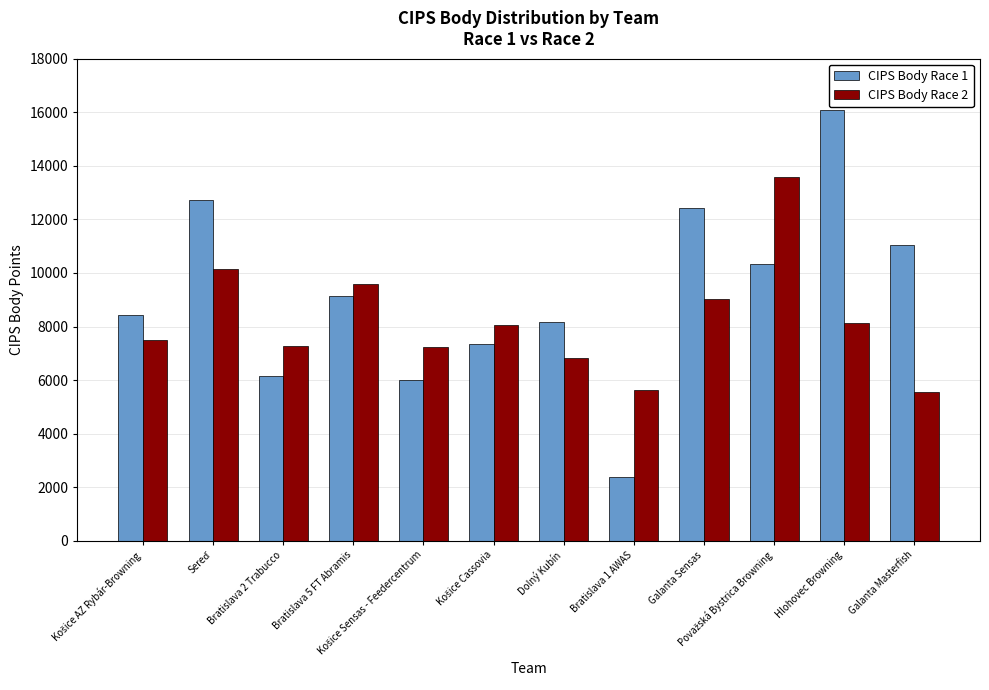

Which series has the widest spread of values?

CIPS Body Race 1